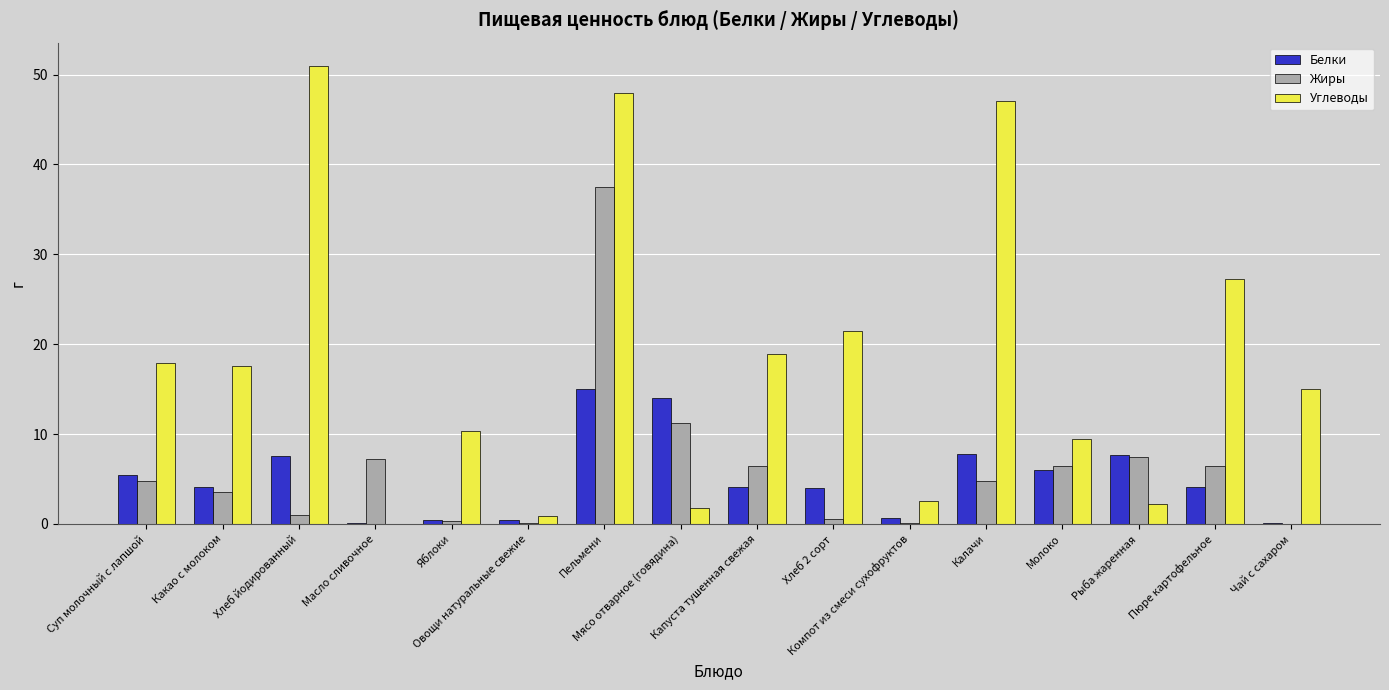

How many groups of bars are there?

16